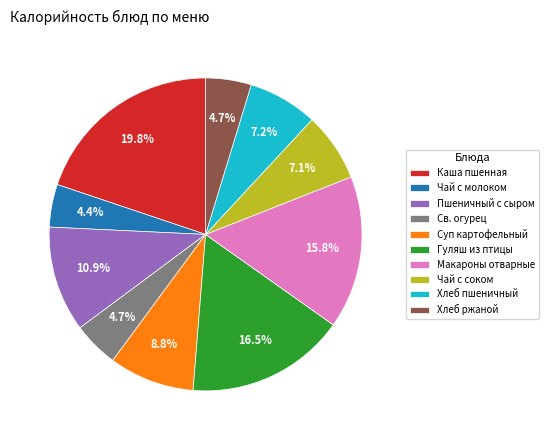

What is the largest slice in the pie chart?

Каша пшенная